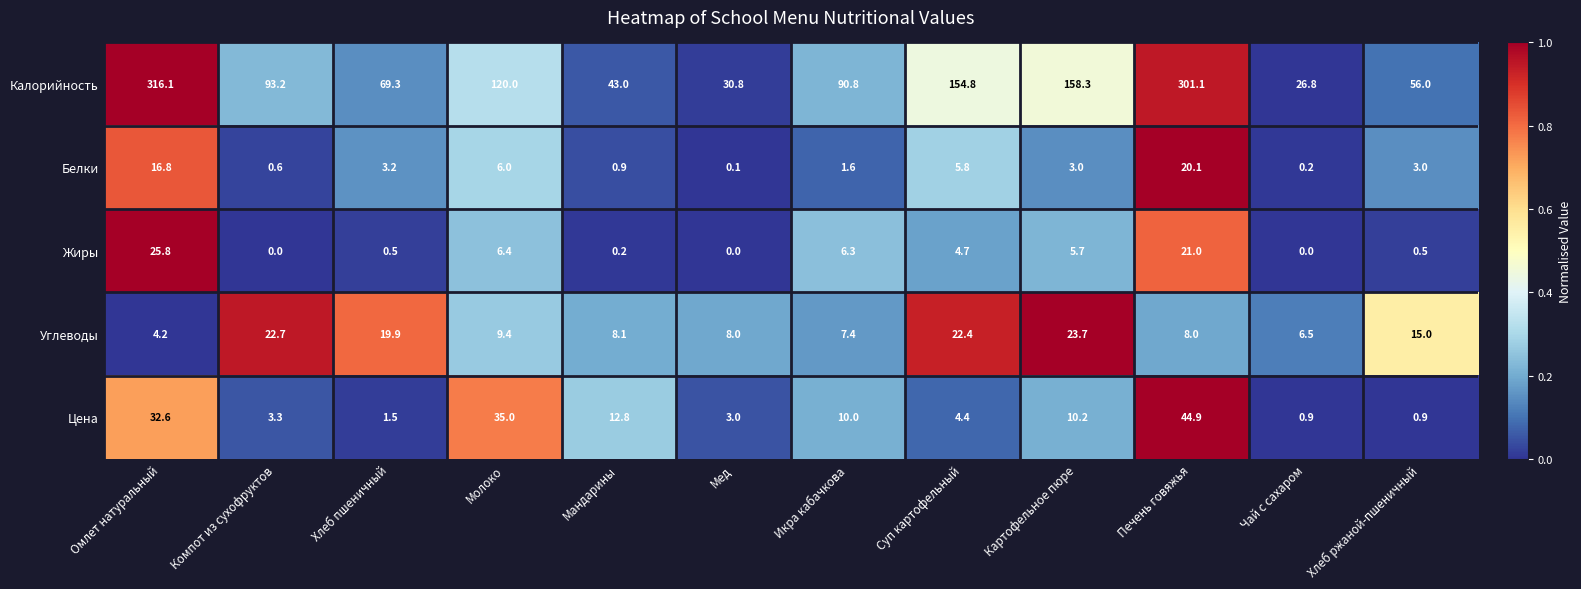

The value of Углеводы at Мед is 8.0. True or false?

True